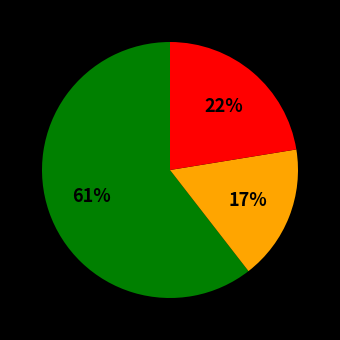

Does any single category account for the majority?

Yes